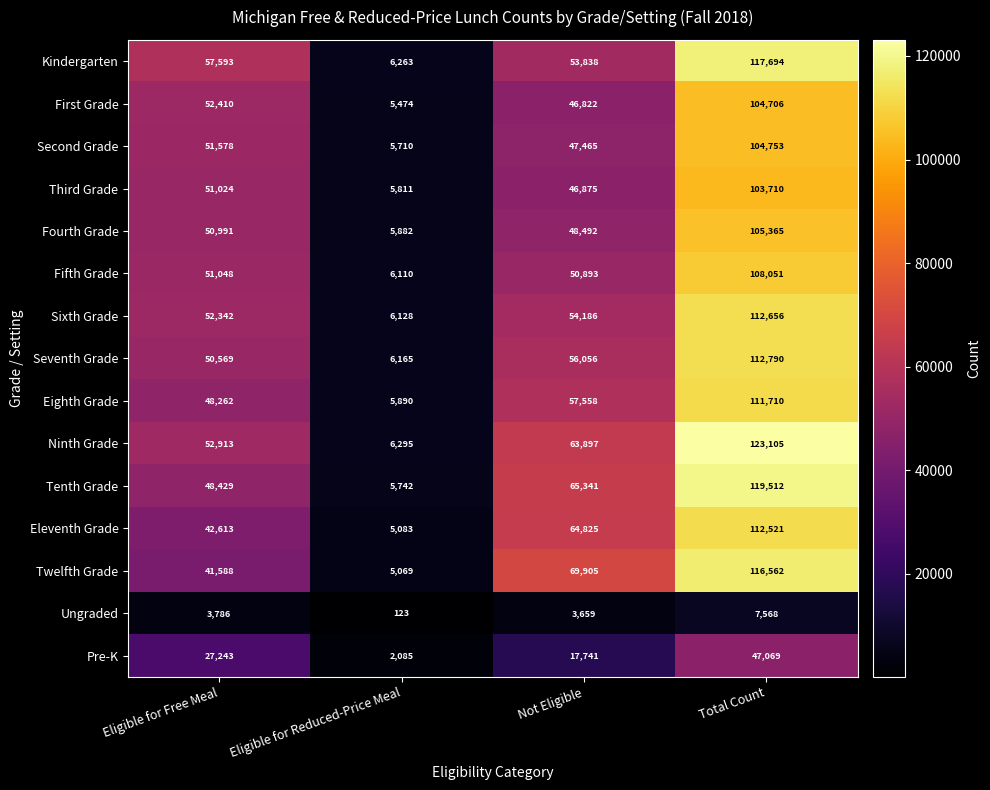

What is the difference between the Twelfth Grade values at Eligible for Reduced-Price Meal and Total Count?

111493